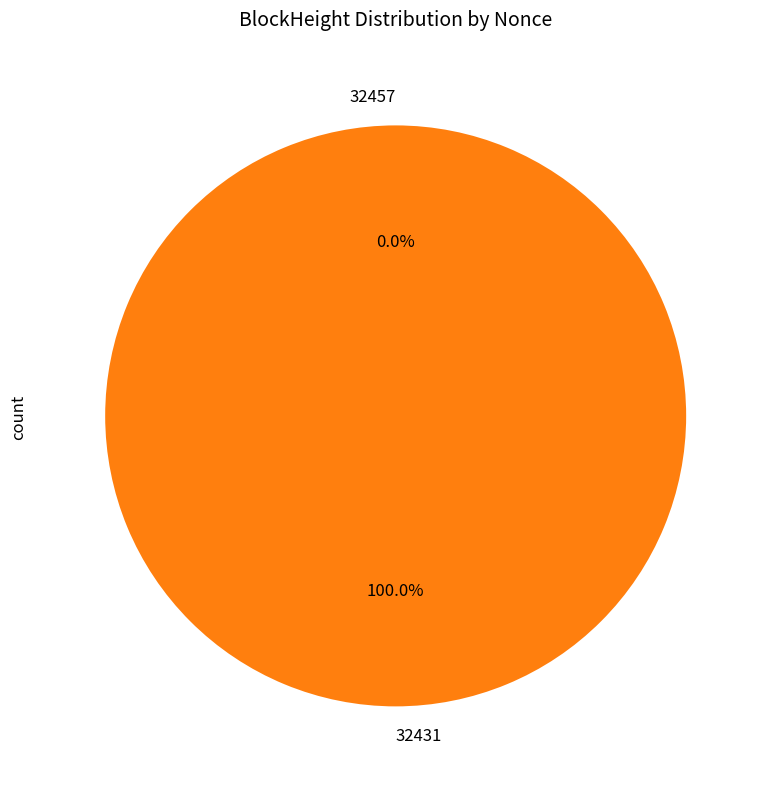

Is 32457 the majority of the pie?

No